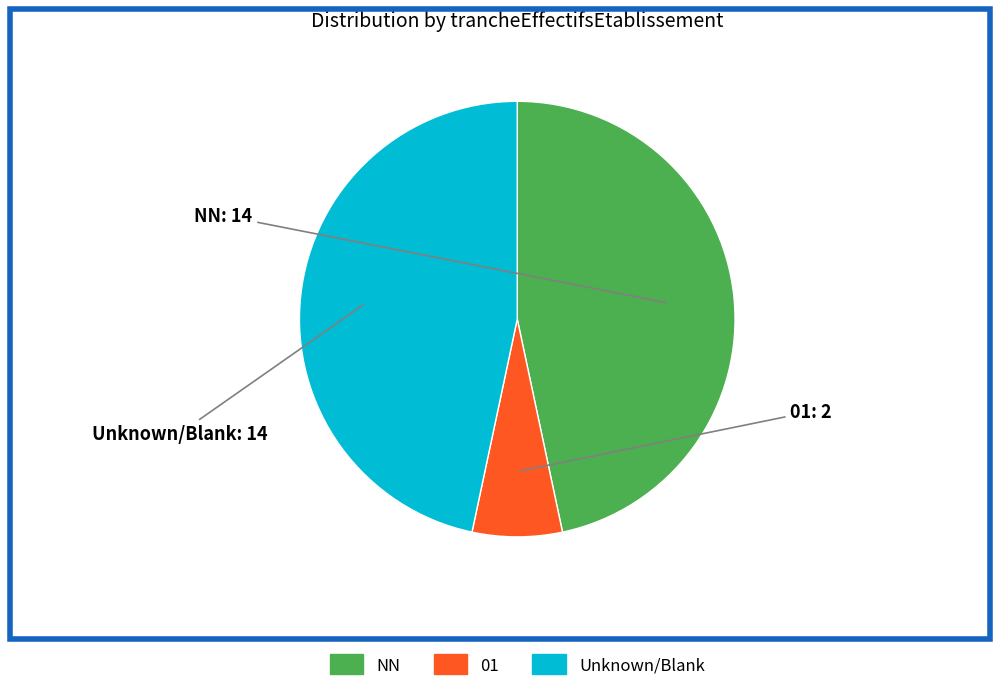

Is there a majority slice in this chart?

No